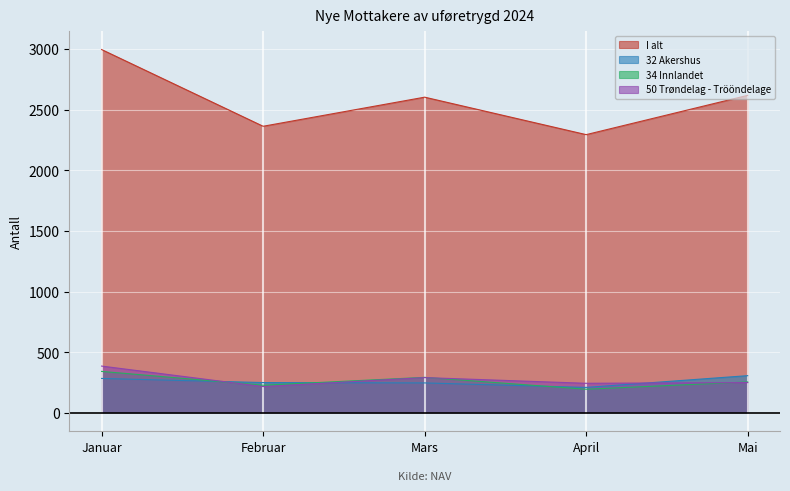

At which category is the sum across all series the highest?

Januar